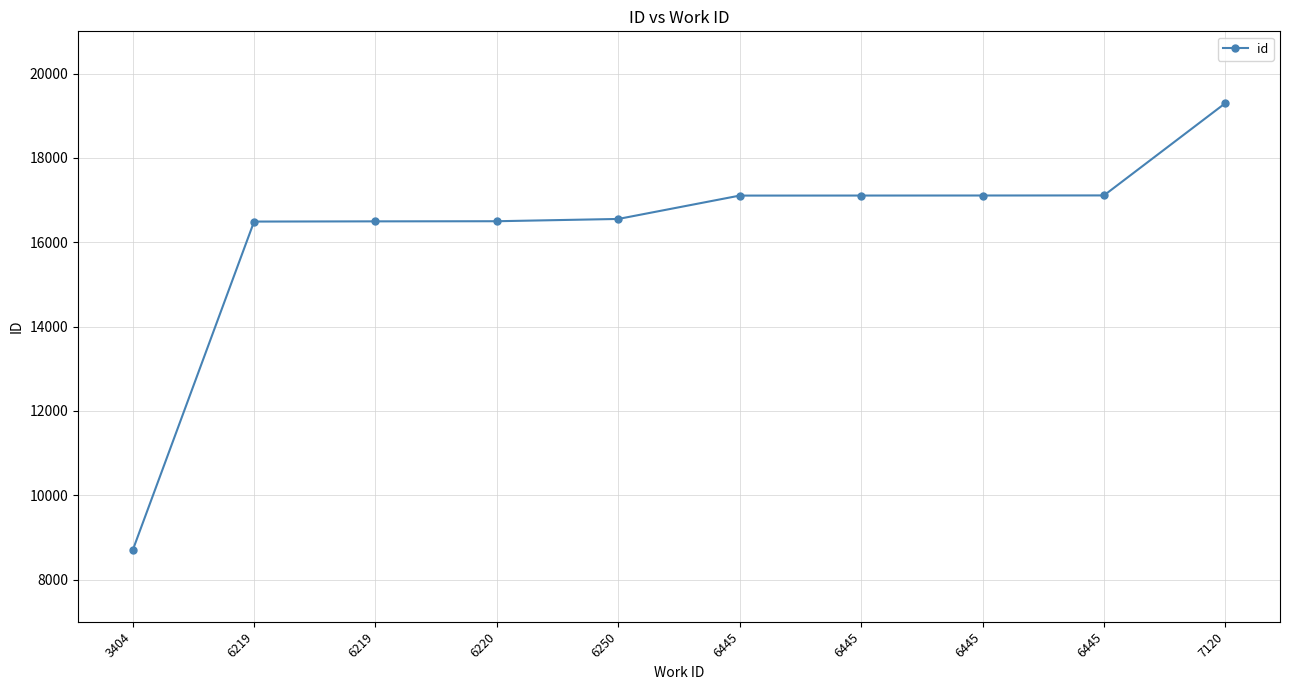

What is the approximate value at 6219?

16494